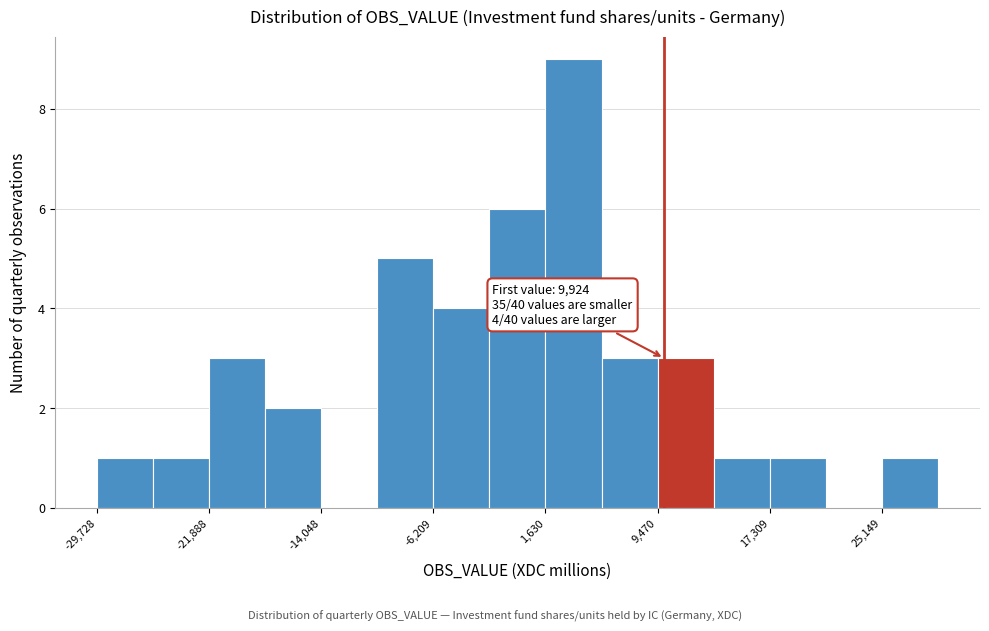

Around what value on the x-axis is the tallest bar? Give the approximate position of its centre, as read against the axis.

4000